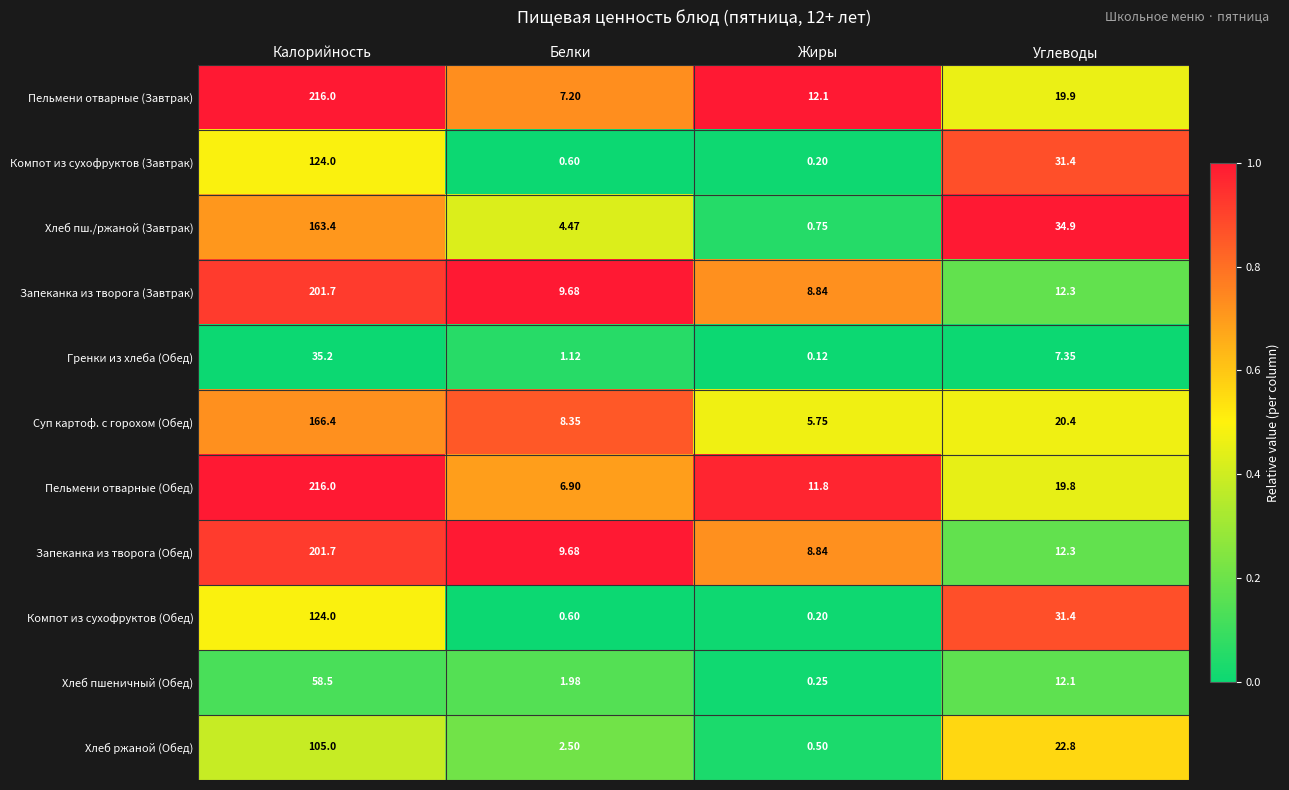

At which category does the chart reach its peak across all series?

Калорийность